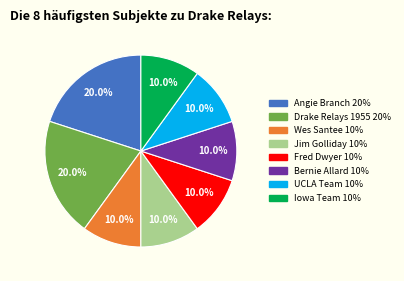

What is the total percentage of Drake Relays 1955 and UCLA Team?

30.0%